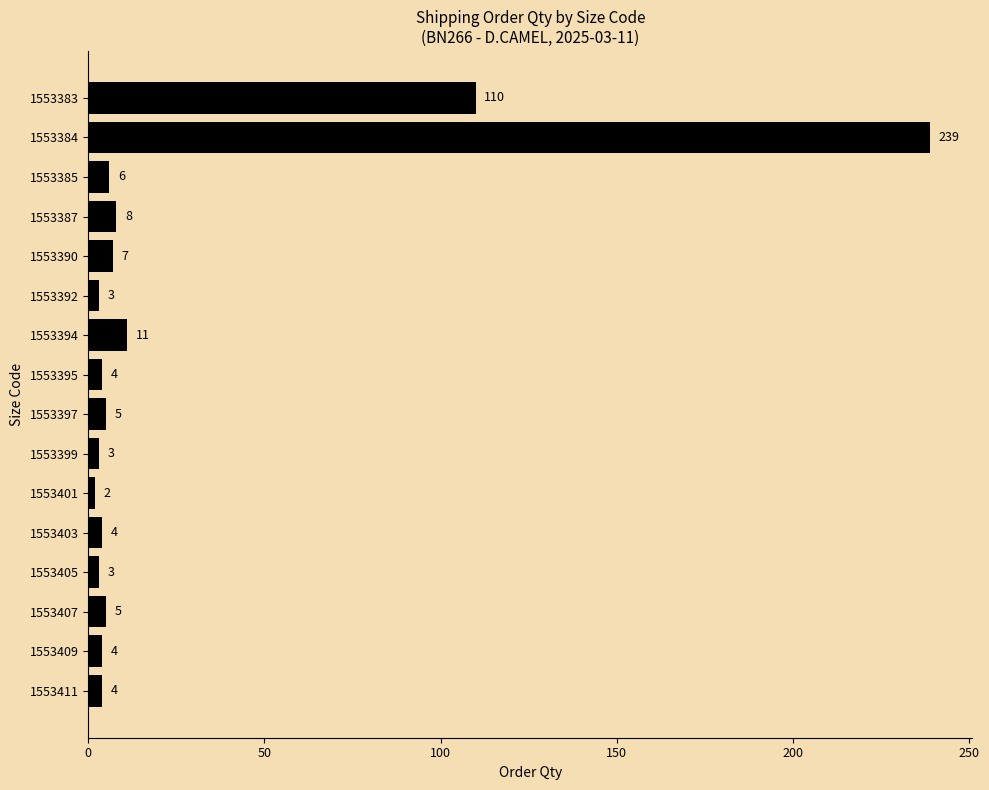

What is the value of the 10th bar from the top?

3